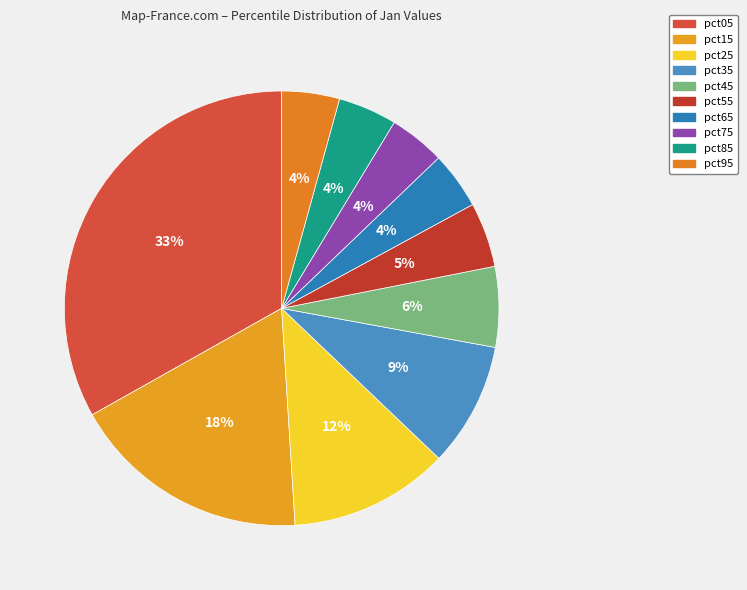

How many segments does this pie chart have?

10